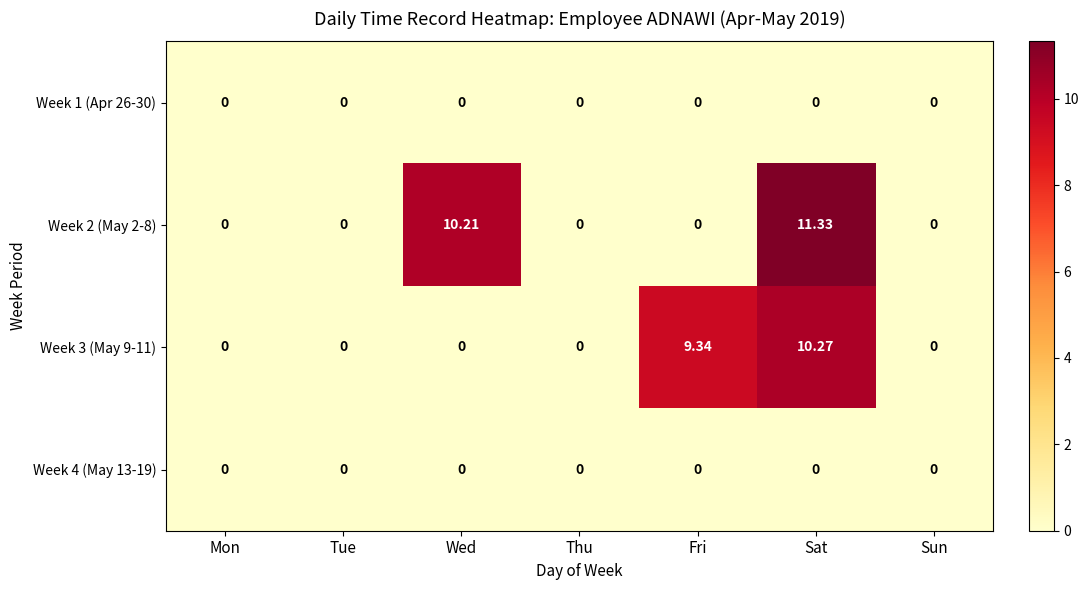

Where is Week 3 (May 9-11) nearest to the value 5?

Fri